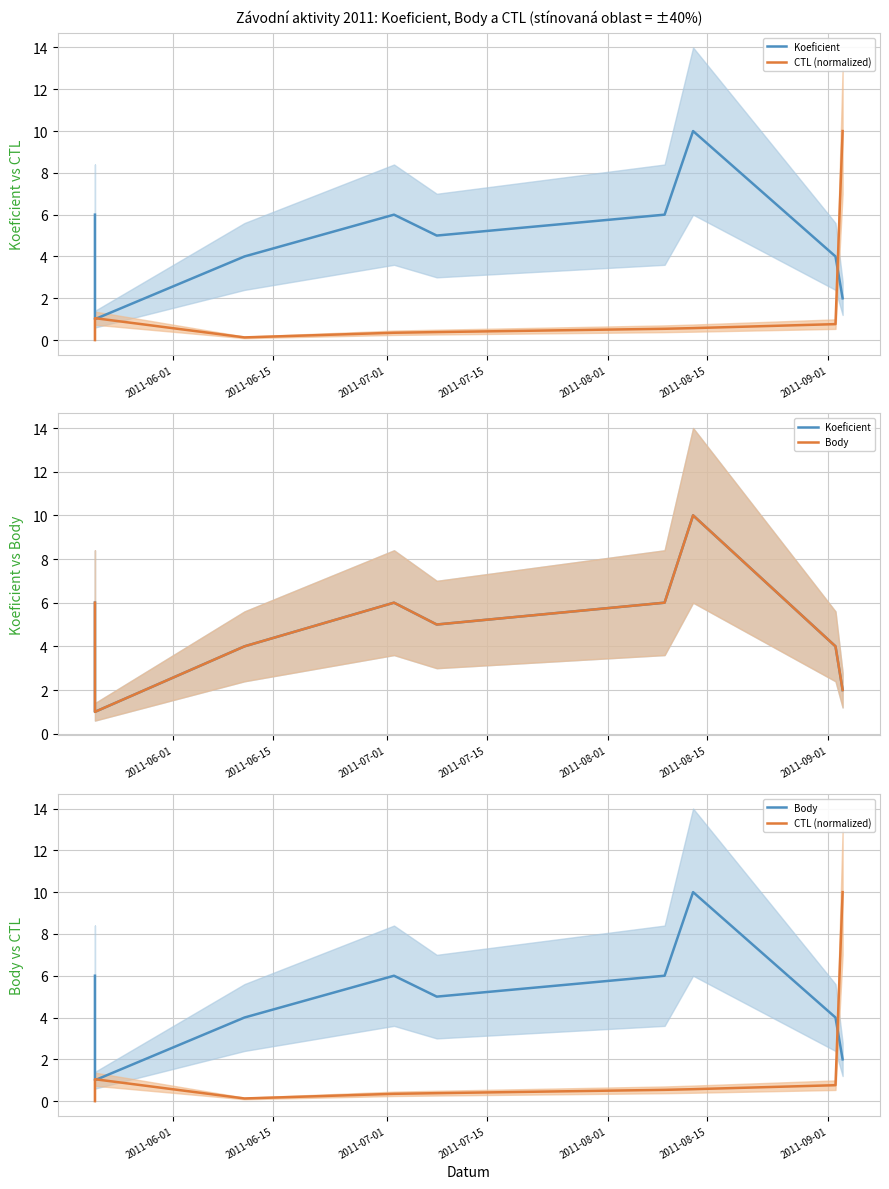

At 2011-09-01, list the series in order from largest to smallest.

Koeficient, Body, CTL (normalized)